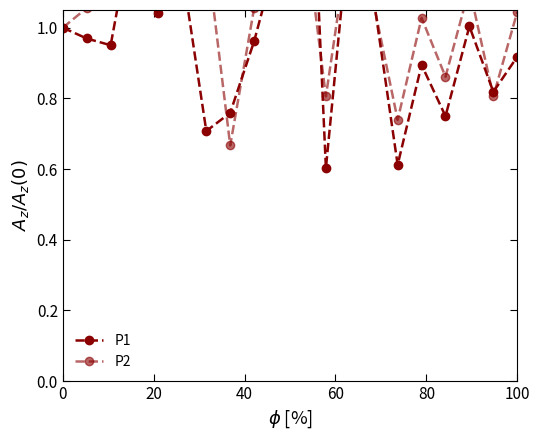

What is the sum of all P2 values?

21.5